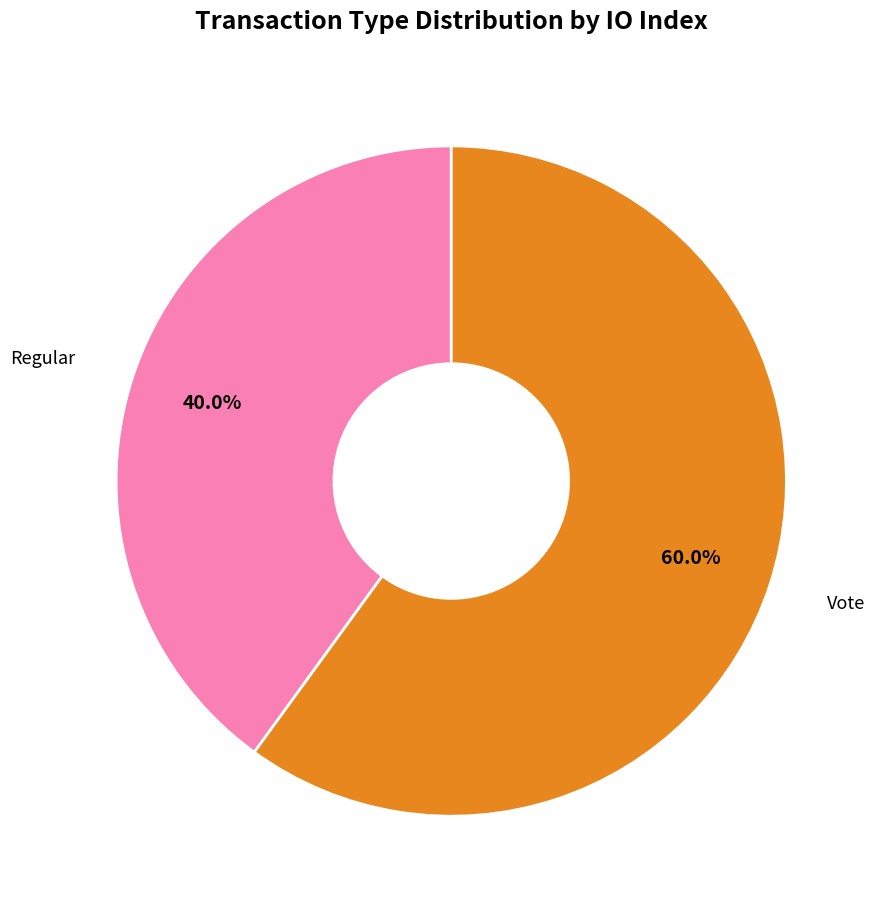

Is there any slice that represents more than half of the pie?

Yes